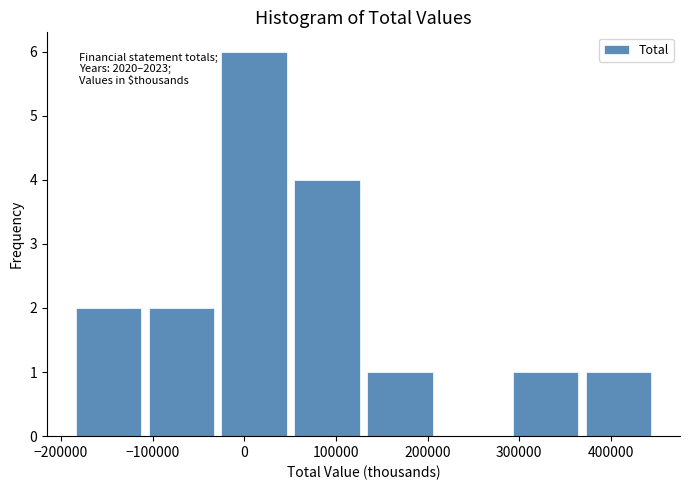

Over which range of the x-axis is the bar tallest?

-30000 to 50000